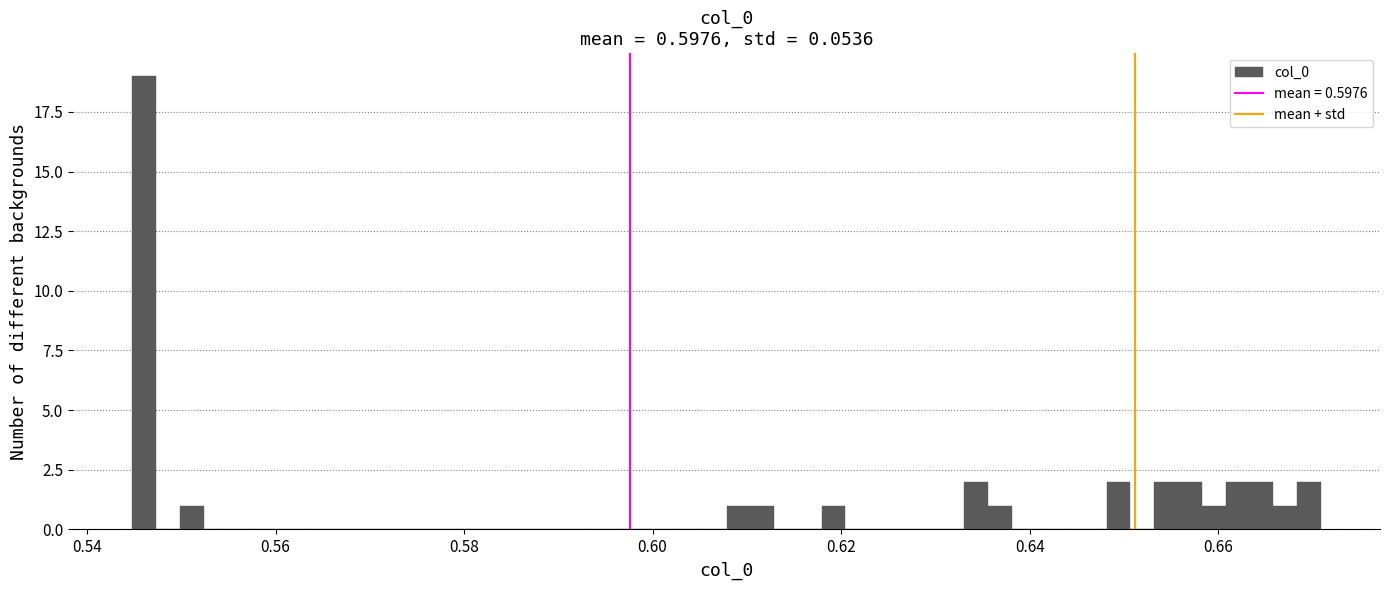

Around what value on the x-axis is the tallest bar? Give the approximate position of its centre, as read against the axis.

0.546